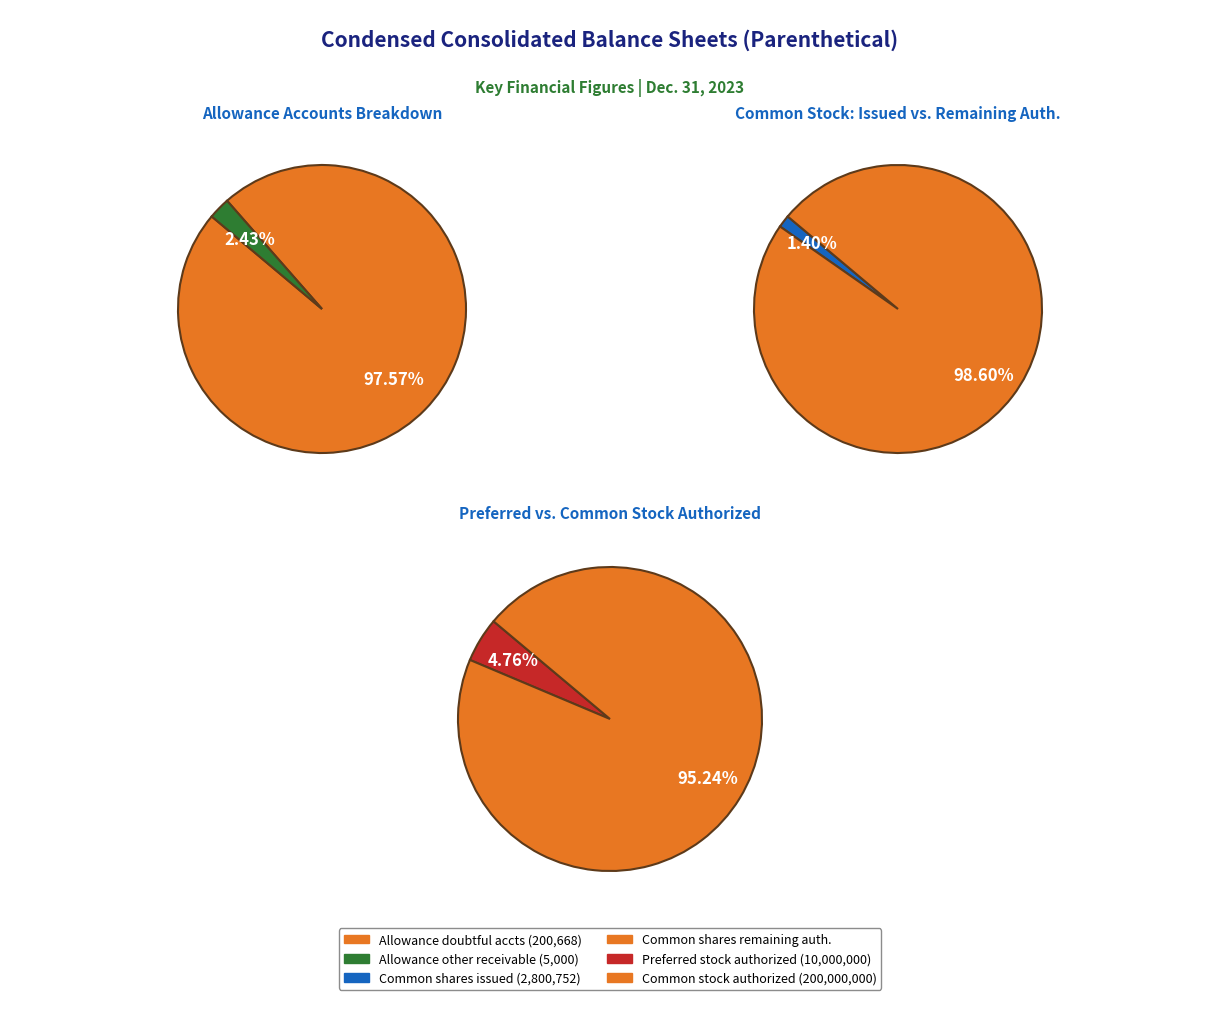

Which category has the smallest portion of the pie?

Allowance for other receivable, current